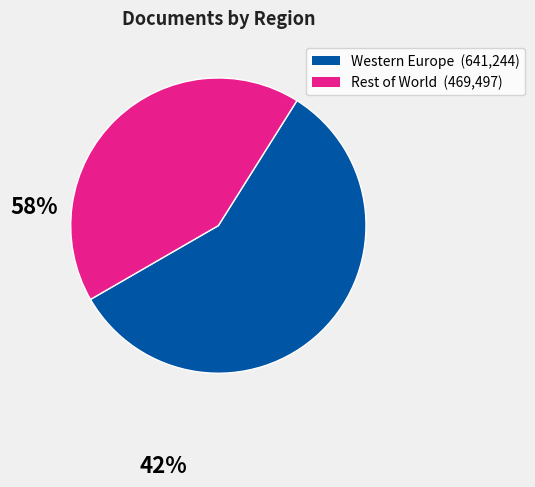

Is there any slice that represents more than half of the pie?

Yes